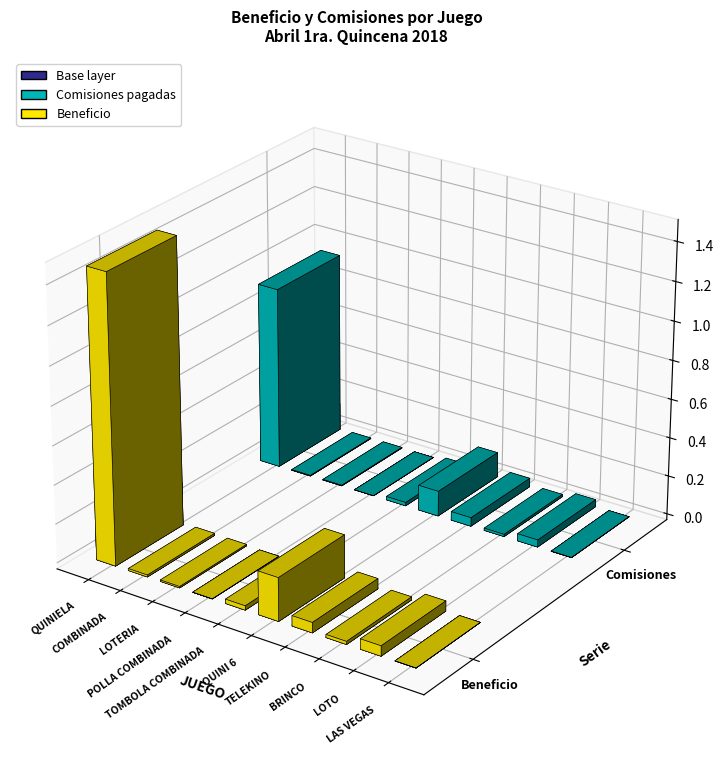

What is the spread (max minus min) of values at QUINI 6?

922253.8